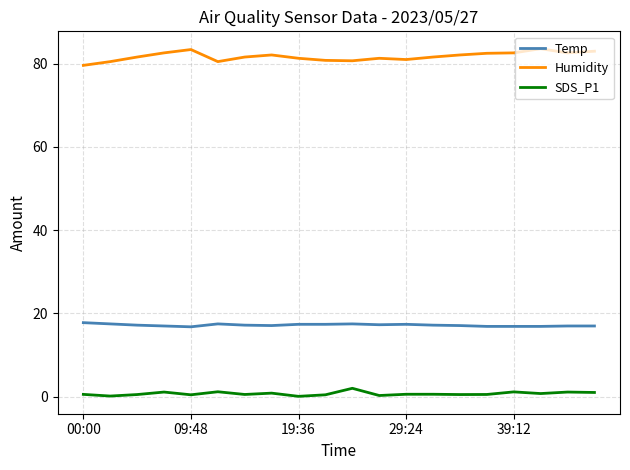

List the series in order of their peak value, lowest first.

SDS_P1, Temp, Humidity